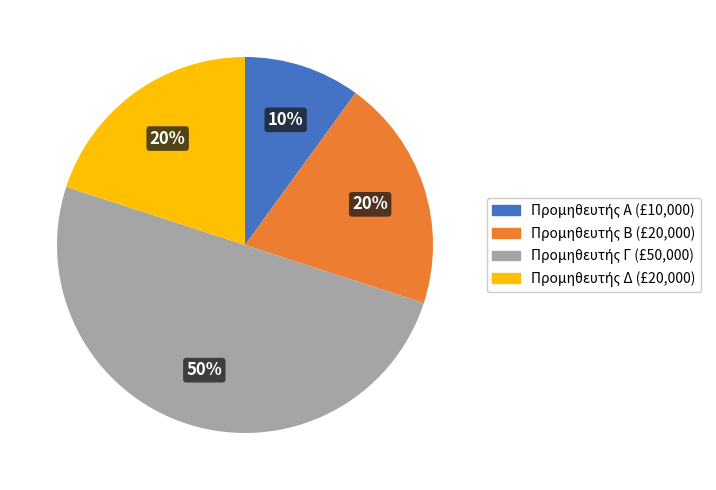

How many segments does this pie chart have?

4